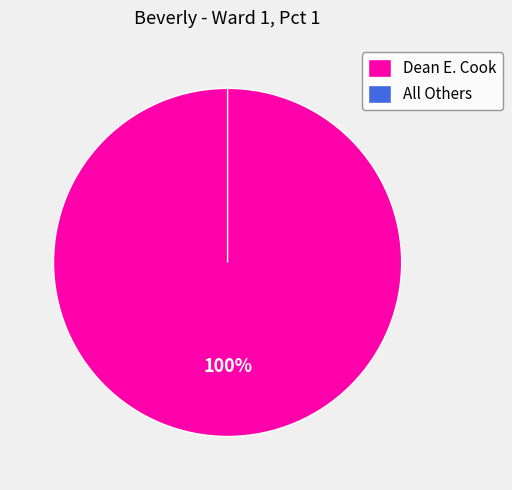

True or false: Dean E. Cook accounts for 94% of the total.

False